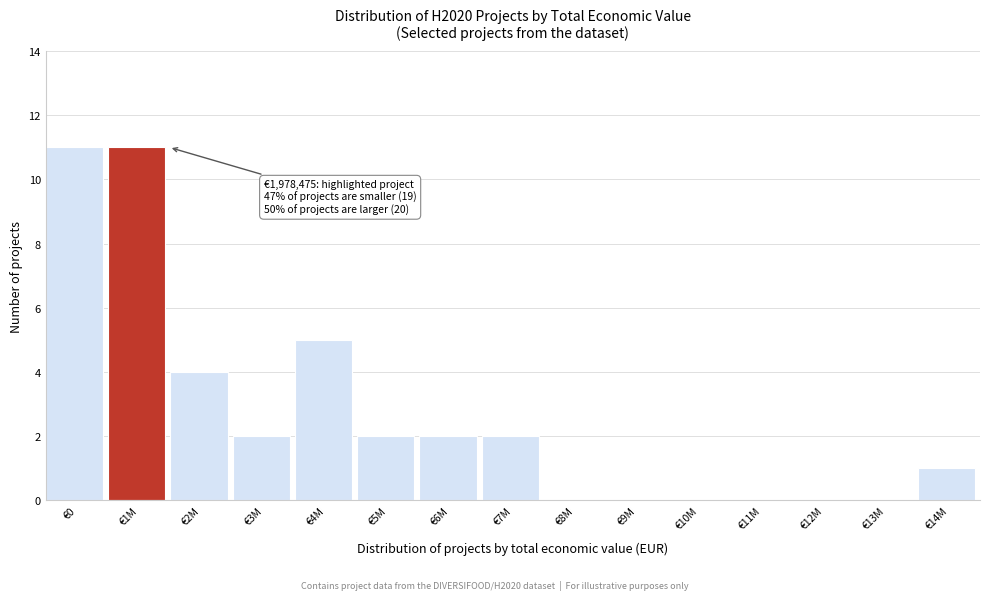

Reading left to right, list all the values displayed in this chart.

€0=11	€1M=11	€2M=4	€3M=2	€4M=5	€5M=2	€6M=2	€7M=2	€8M=0	€9M=0	€10M=0	€11M=0	€12M=0	€13M=0	€14M=1